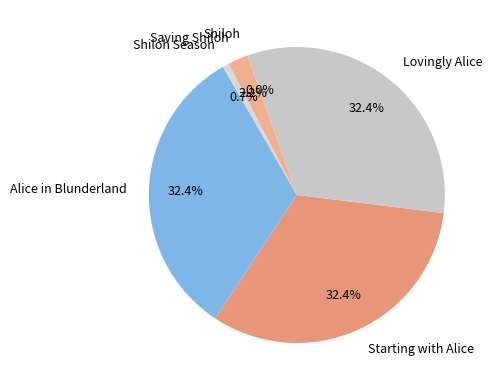

Combined, what portion of the pie is Alice in Blunderland and Lovingly Alice?

64.7%